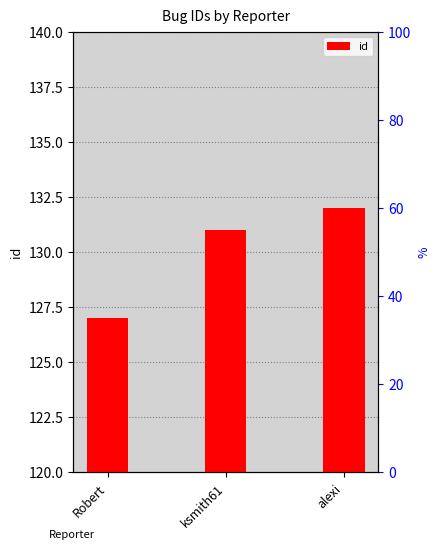

The chart shows a value of 127 at Robert. True or false?

True